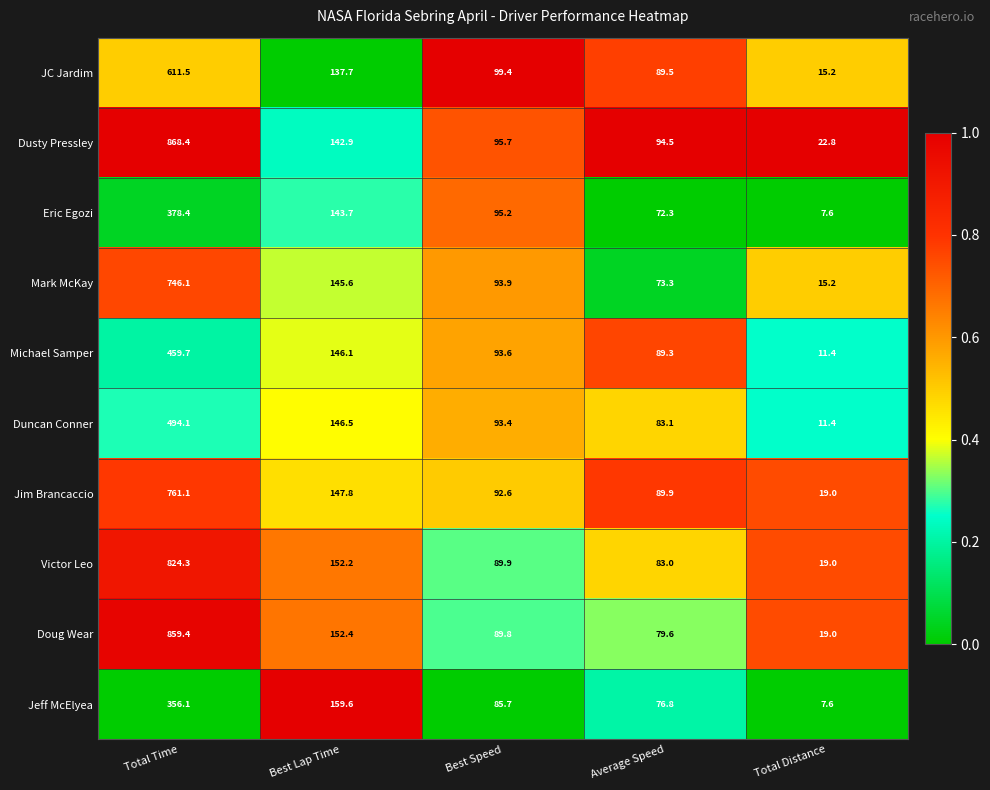

What is the average value of the Duncan Conner series?

165.7